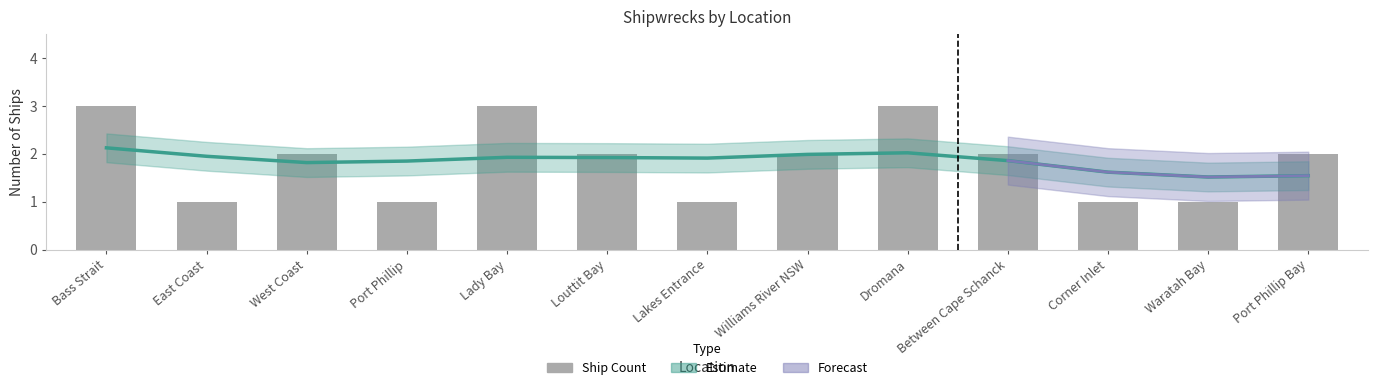

Between West Coast and Williams River NSW, which is larger?

West Coast